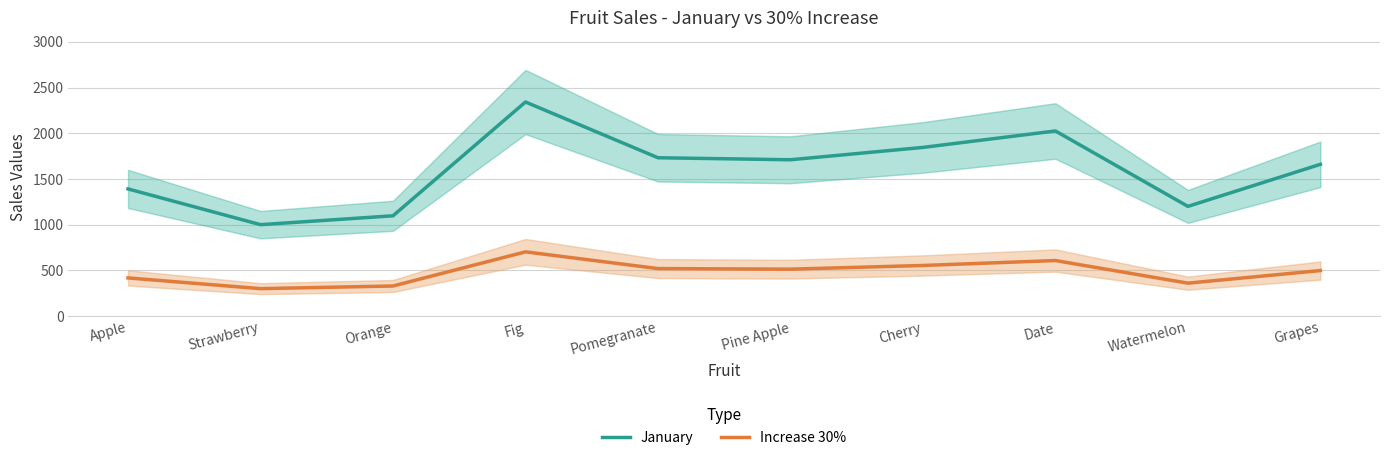

What is the label of the 9th point from the left?

Watermelon